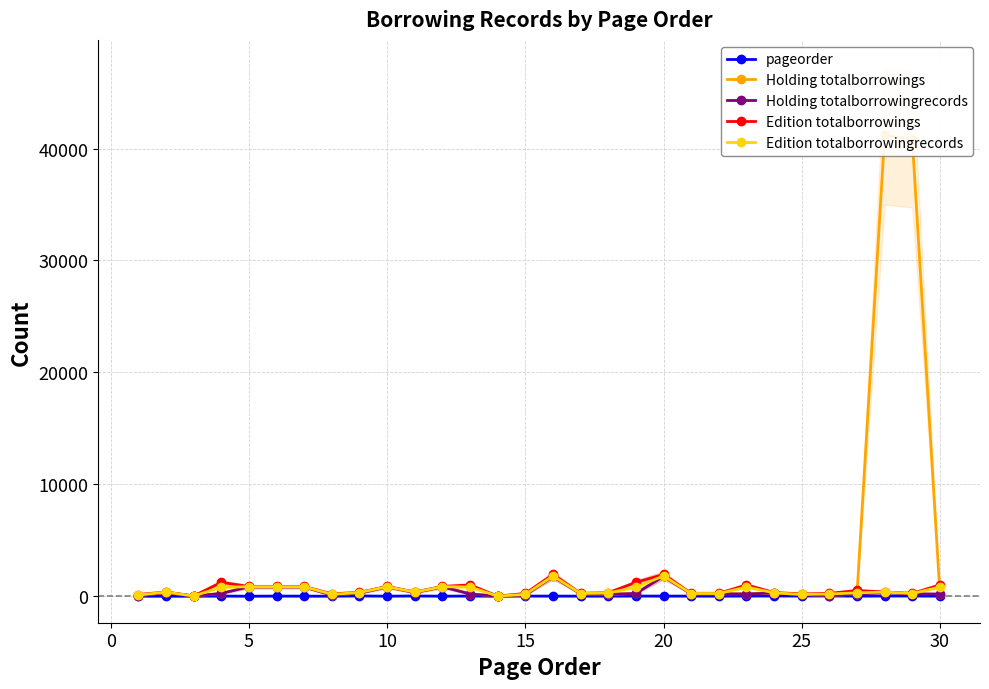

What is the maximum value for Edition totalborrowings?

1944